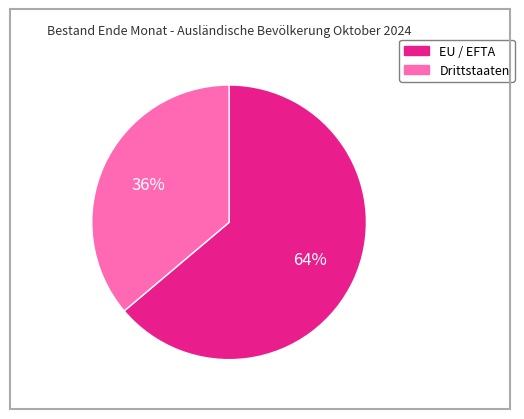

What is the smallest slice in the pie chart?

Drittstaaten